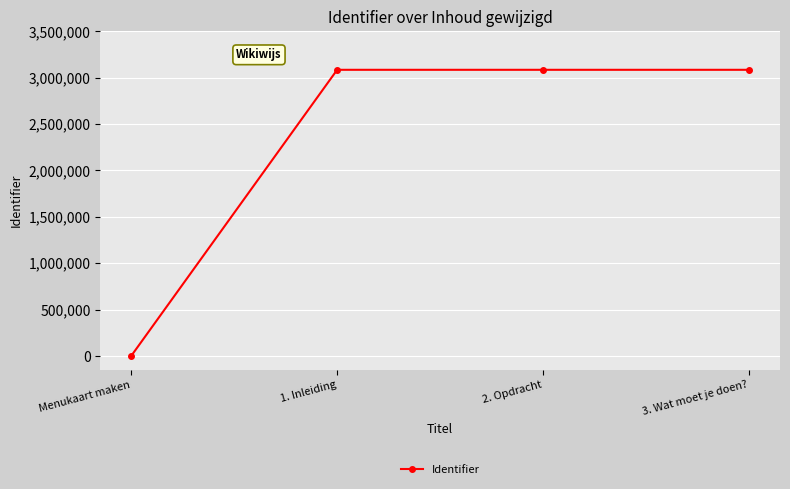

The chart shows a value of 5377469 at 3. Wat moet je doen?. True or false?

False